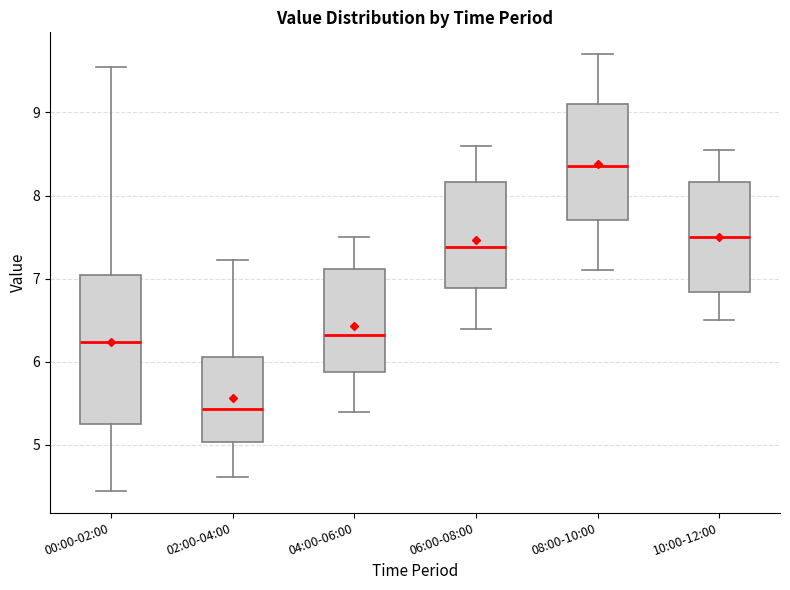

Reading left to right, read every box against the y-axis: the position of its median line, the range the box covers, and the ends of its whiskers. The values are not printed on the chart, so give them approximately, as read against the axis.

00:00-02:00: median 6.2, box 5.3 to 7.1, whiskers 4.5 to 9.6
02:00-04:00: median 5.4, box 5.0 to 6.1, whiskers 4.6 to 7.2
04:00-06:00: median 6.3, box 5.9 to 7.1, whiskers 5.4 to 7.5
06:00-08:00: median 7.4, box 6.9 to 8.2, whiskers 6.4 to 8.6
08:00-10:00: median 8.4, box 7.7 to 9.1, whiskers 7.1 to 9.7
10:00-12:00: median 7.5, box 6.8 to 8.2, whiskers 6.5 to 8.6